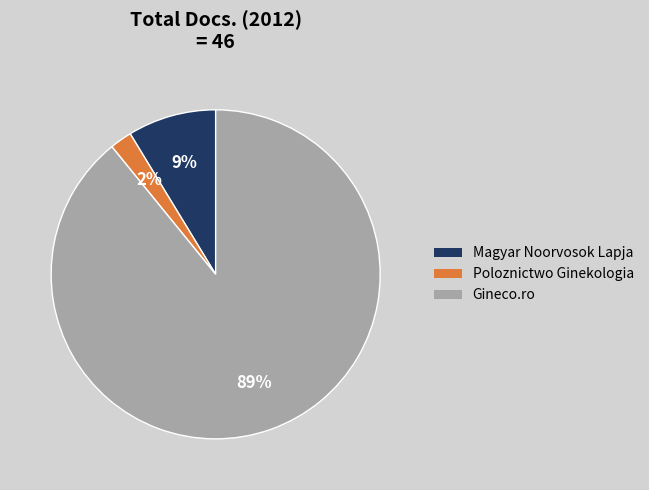

Combined, do Magyar Noorvosok Lapja and Gineco.ro account for over 50%?

Yes